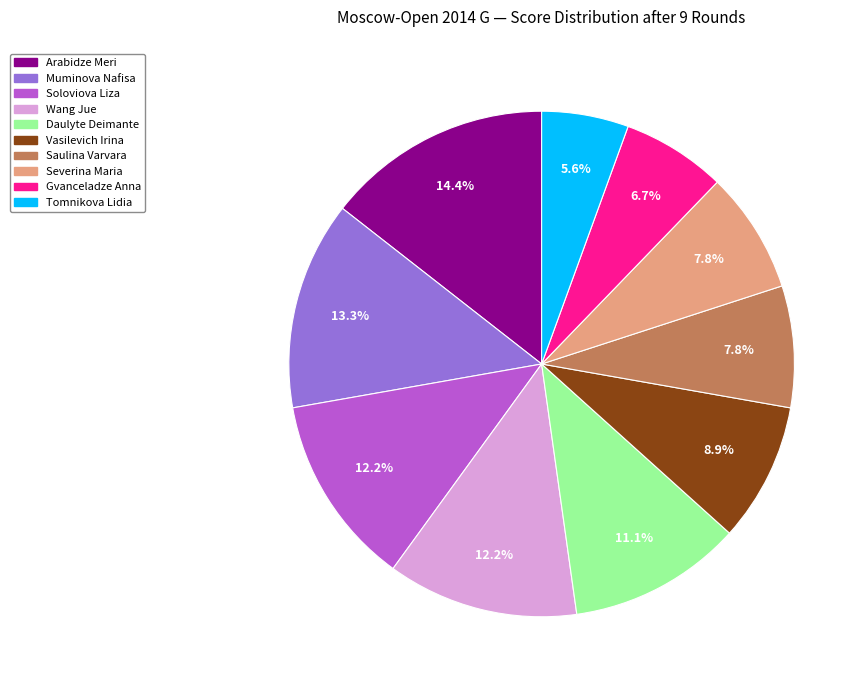

How many slices are in this pie chart?

10